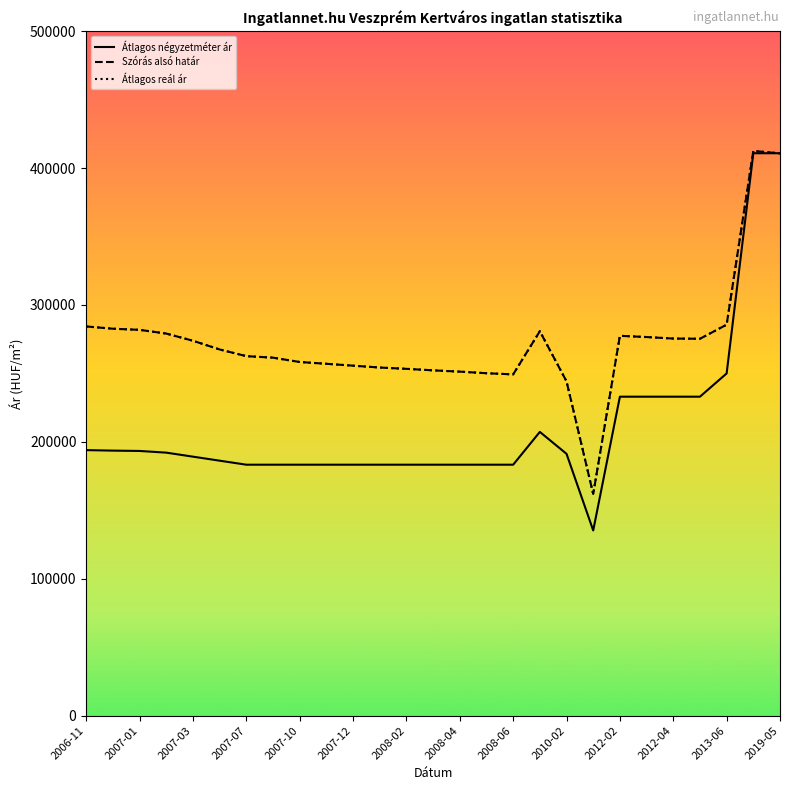

Does the chart have visible grid lines?

No